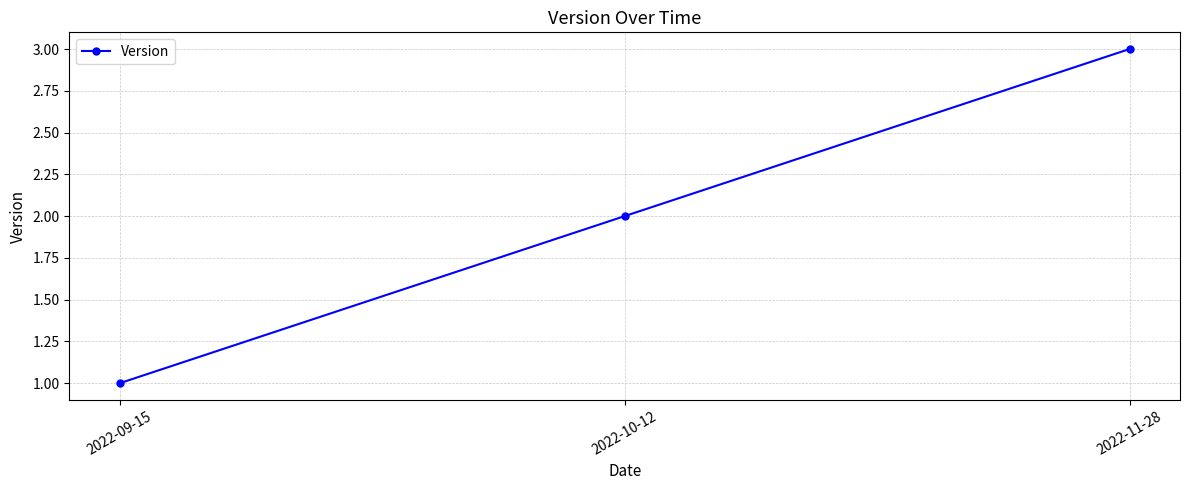

Does the chart display data point markers on the line(s)?

Yes